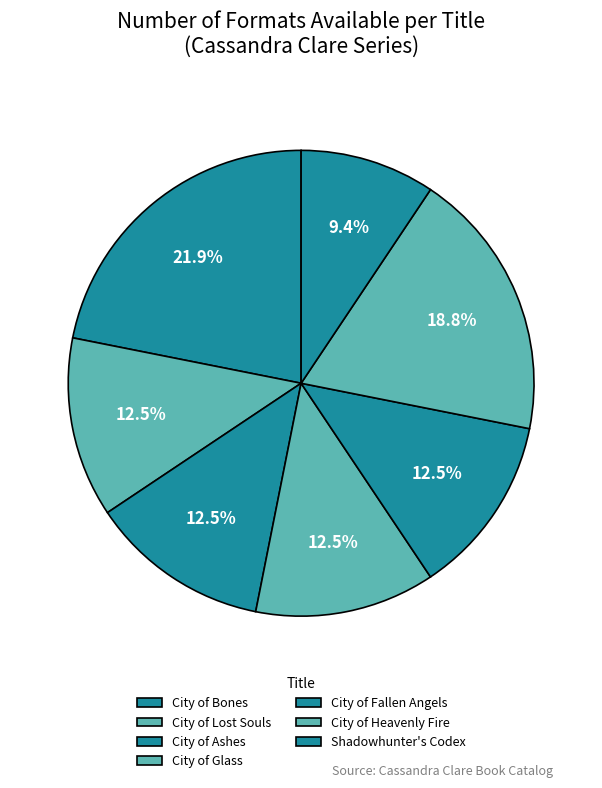

What portion of the pie excludes City of Bones?

78.1%